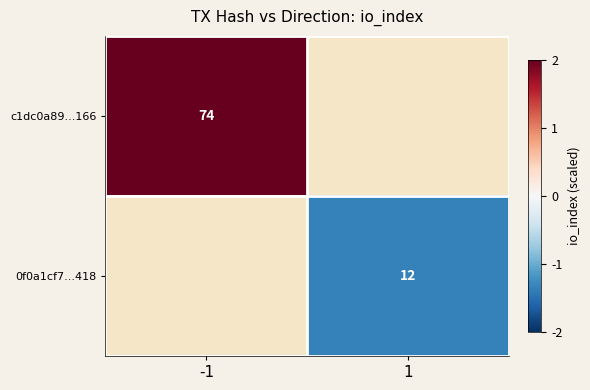

Is it true that 0f0a1cf7...418 equals 7 at 1?

False